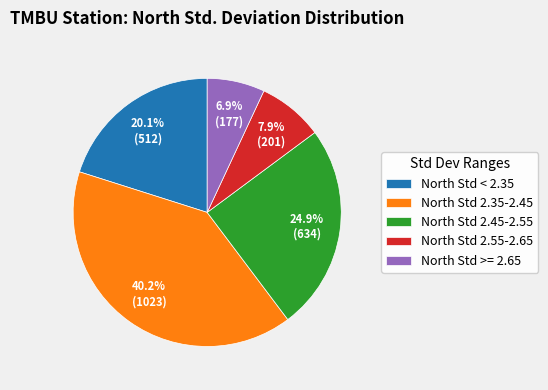

Approximately how many times larger is the value at North Std 2.35-2.45 compared to North Std < 2.35?

2.0